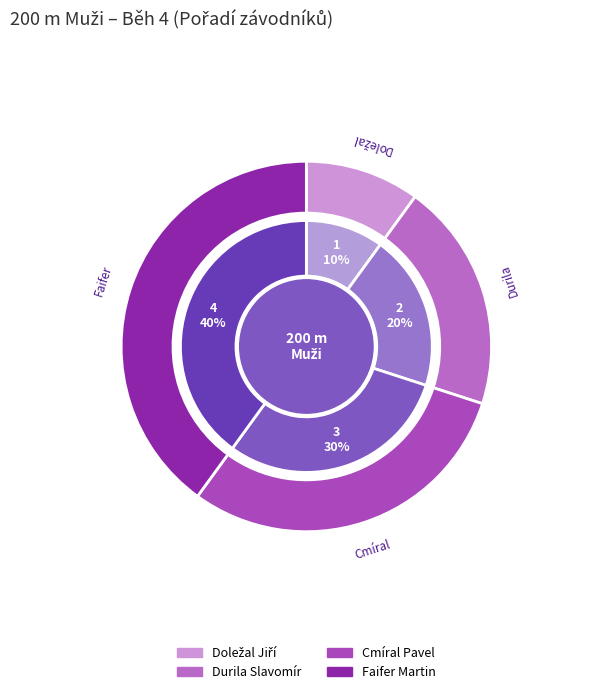

How many segments does this pie chart have?

4